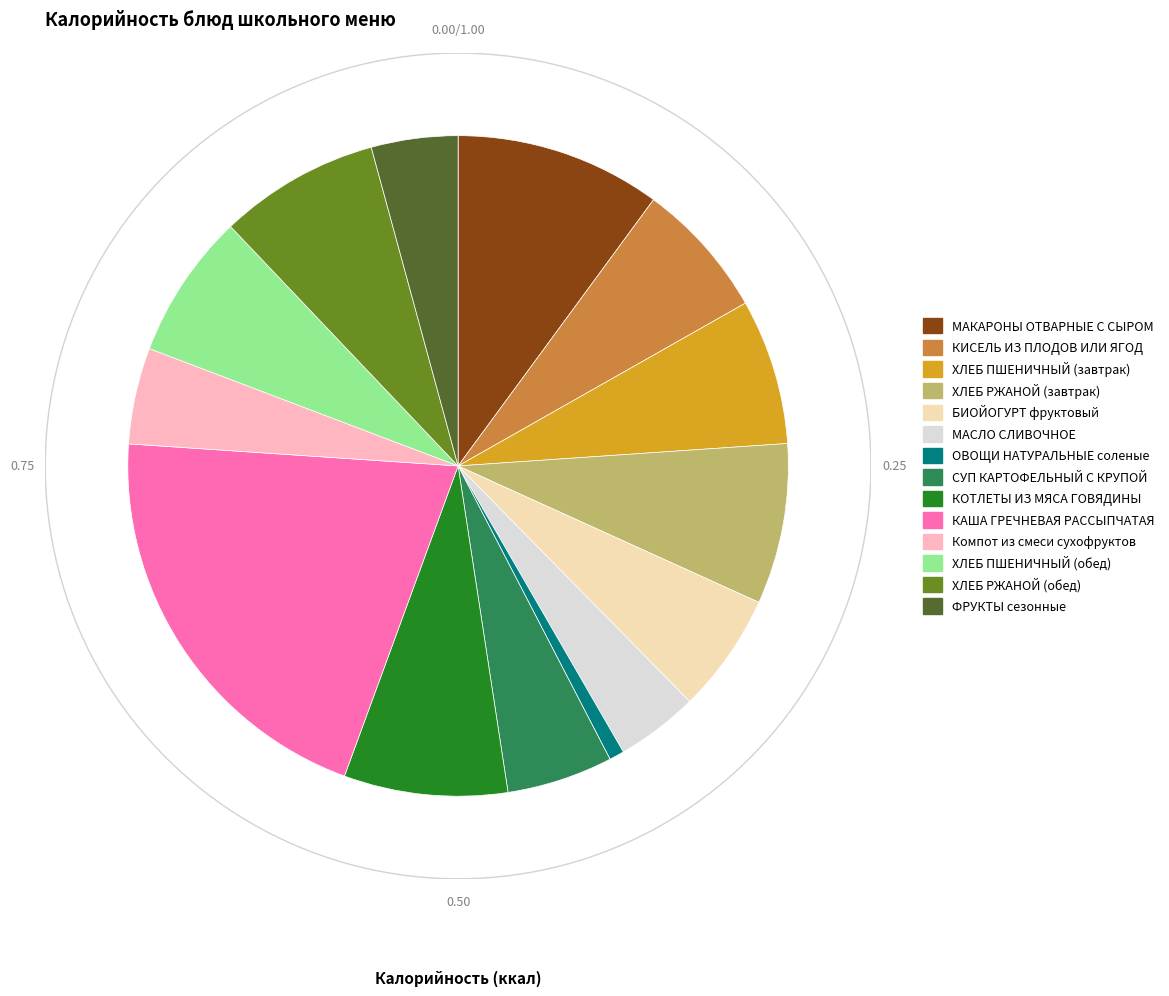

The Компот из смеси сухофруктов slice represents 1% of the pie. True or false?

False